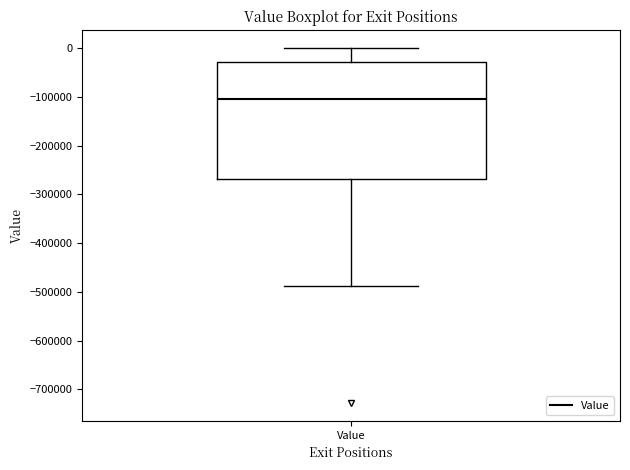

Read this box plot against the y-axis: the position of the median line, the range covered by the box, and the ends of both whiskers. The values are not printed on the chart, so give them approximately, as read against the axis.

median -100000, box -270000 to -30000, whiskers -490000 to 0